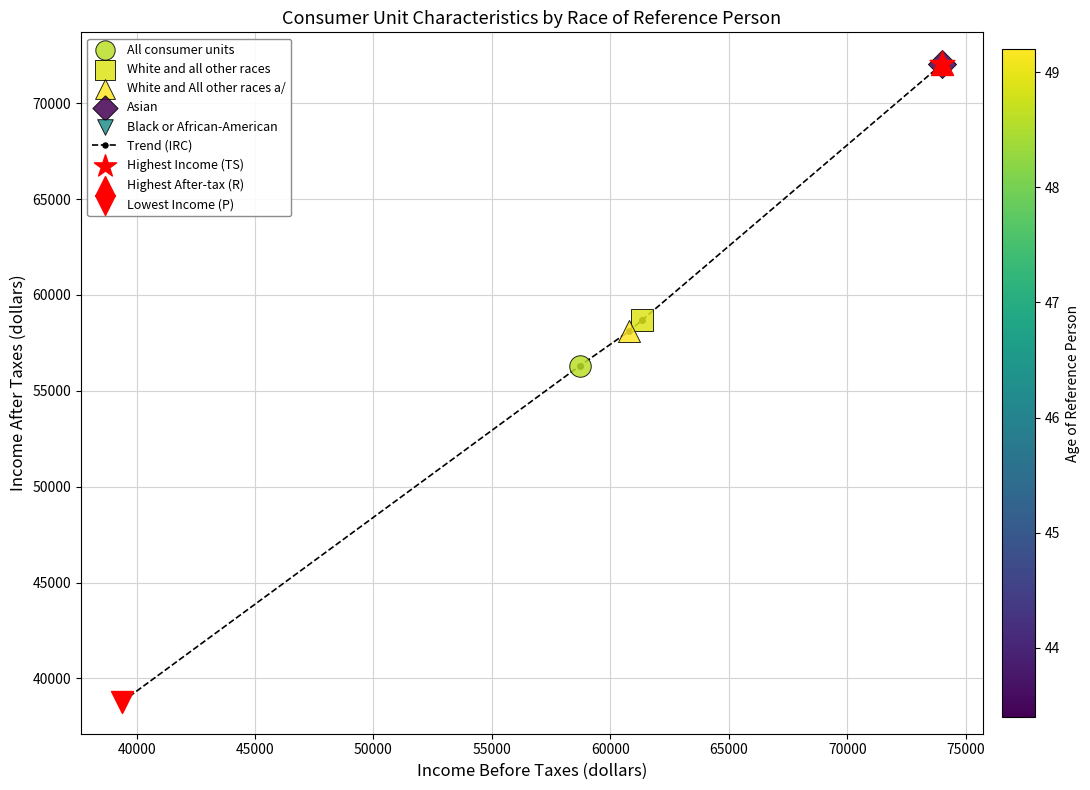

What is the value of the 5th point from the left?

72029